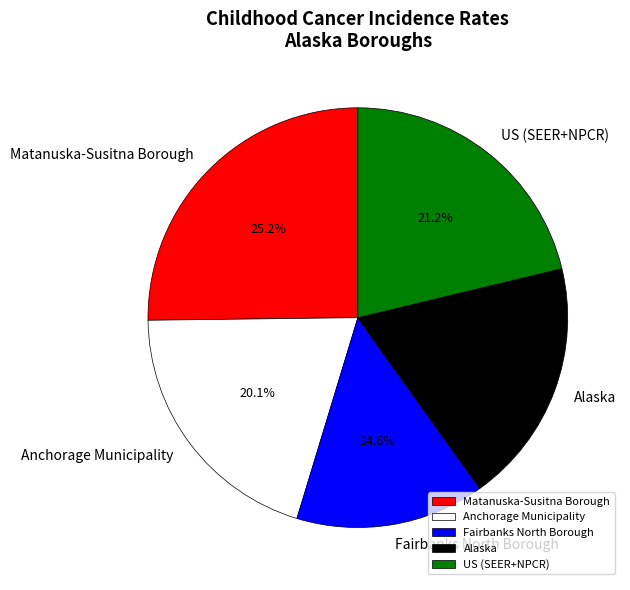

To the nearest percent, what is the combined percentage of Alaska and US (SEER+NPCR)?

40%